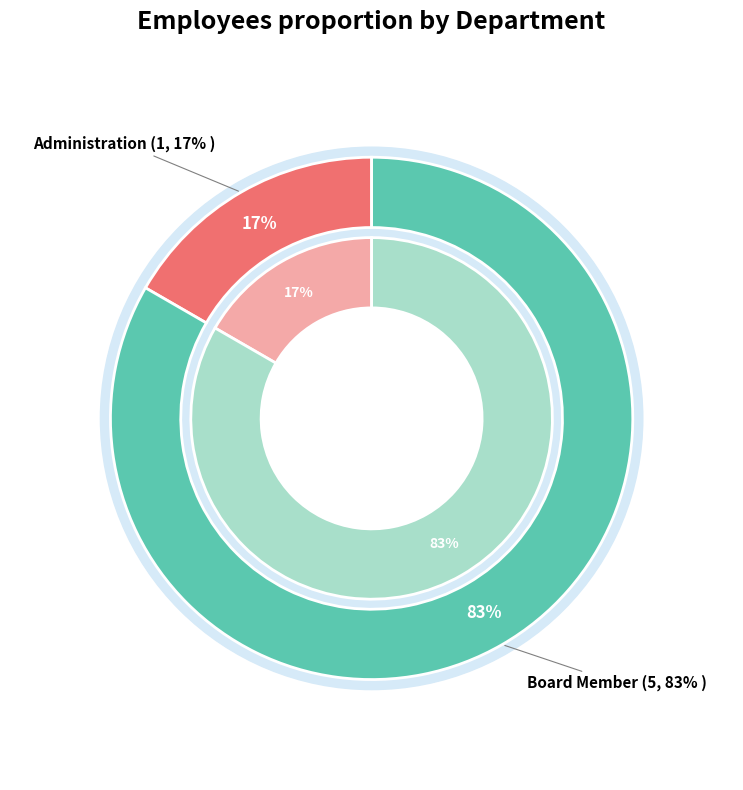

True or false: Board Member accounts for 83% of the total.

True